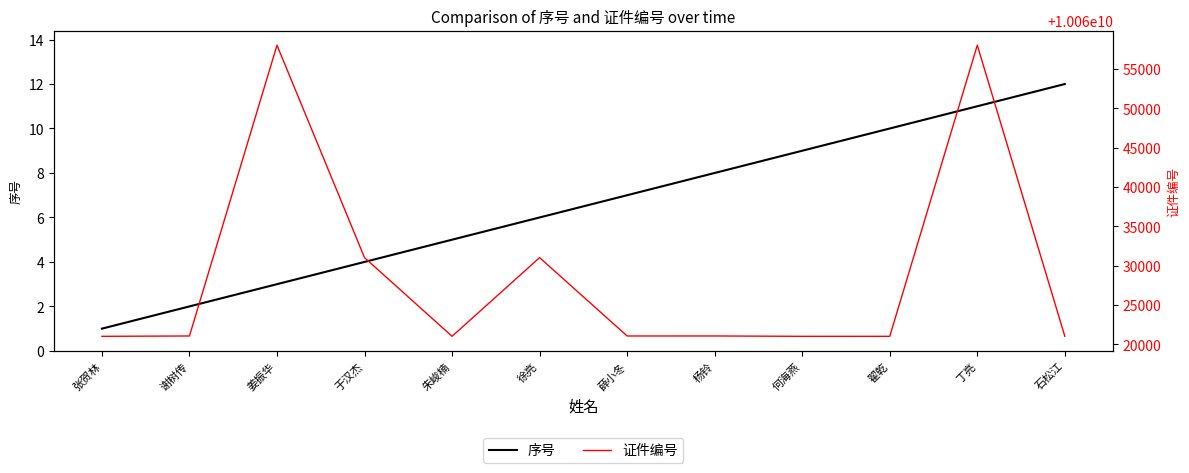

Which series has the largest range (max minus min)?

证件编号